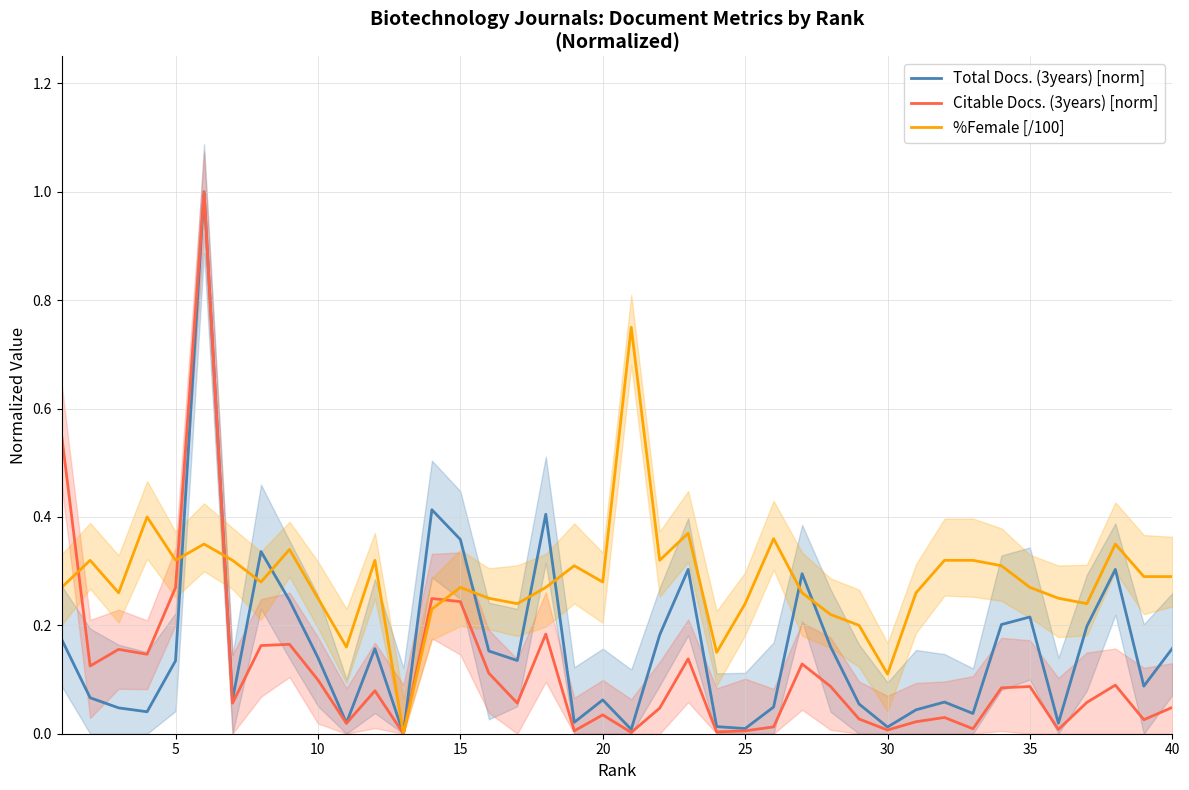

In %Female [/100], how many points are higher than both neighbors (excluding endpoints)?

11